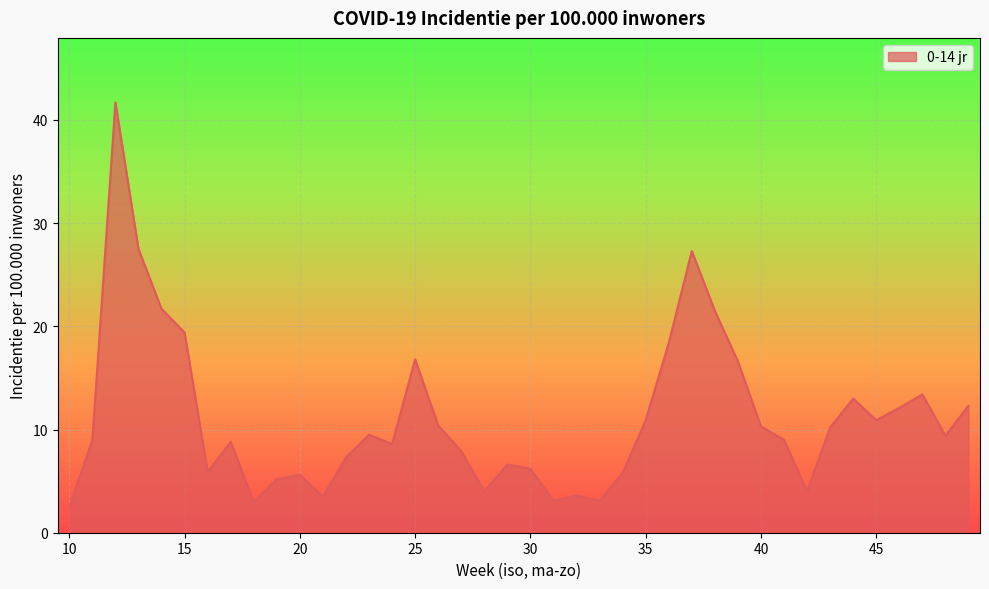

What is the difference between the maximum and minimum values?

39.2